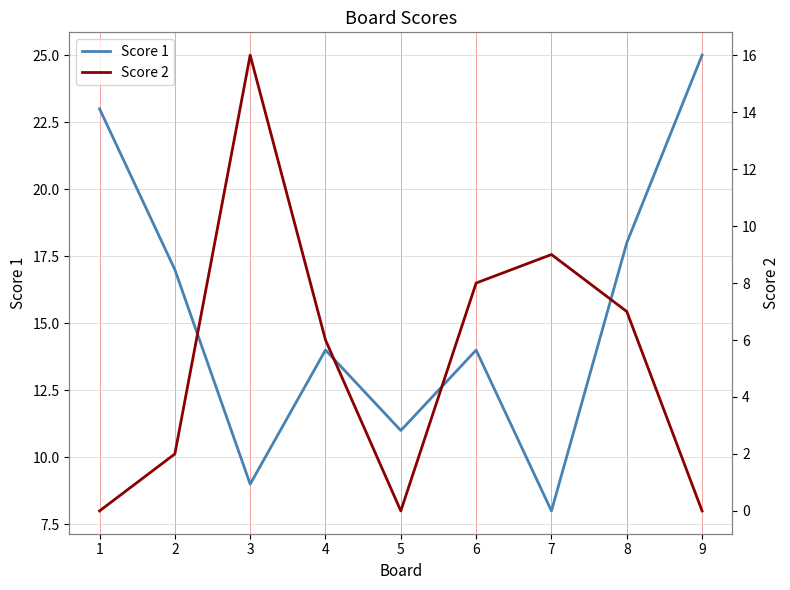

How many values in the Score 1 series are below 14?

3